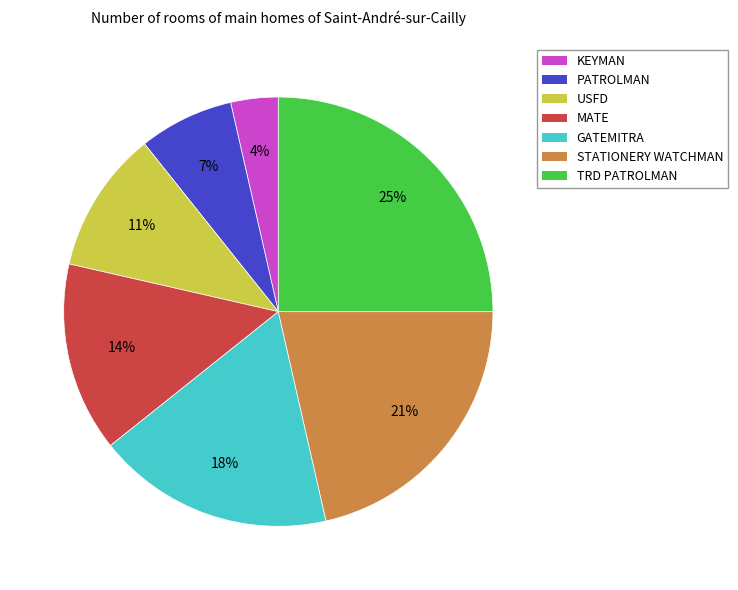

Is the sum of TRD PATROLMAN and MATE greater than half?

No